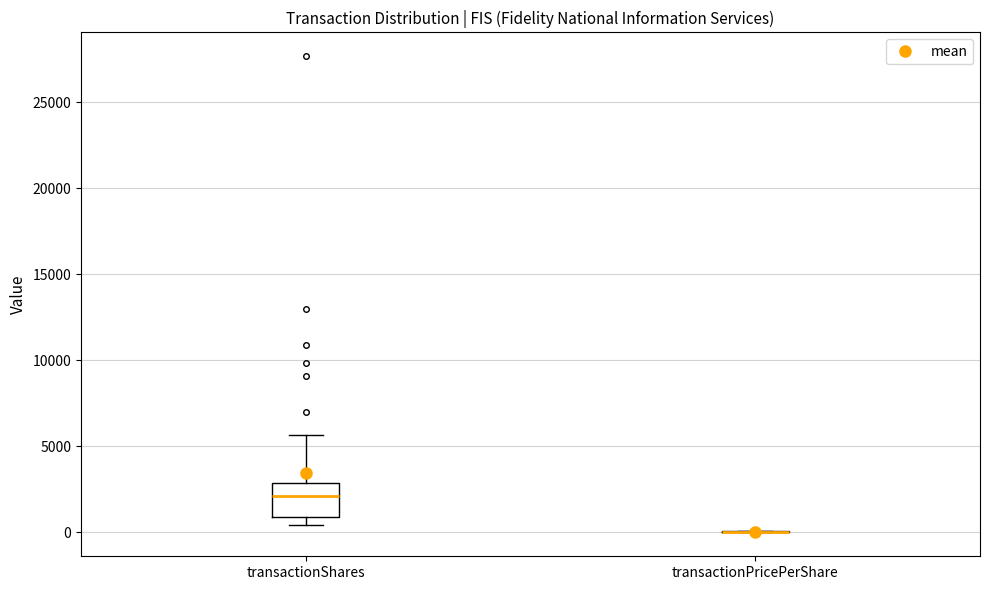

Reading left to right, read every box against the y-axis: the position of its median line, the range the box covers, and the ends of its whiskers. The values are not printed on the chart, so give them approximately, as read against the axis.

transactionShares: median 2000, box 1000 to 3000, whiskers 500 to 5500
transactionPricePerShare: box collapsed to a line at 0, whiskers 0 to 0